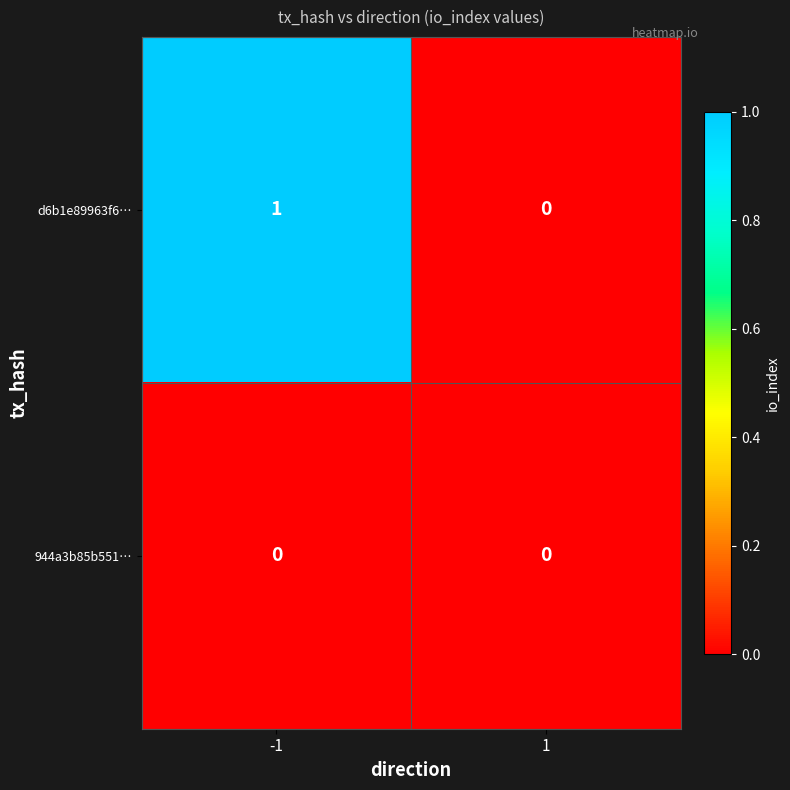

The d6b1e89963f6… series shows 0 at 1. True or false?

True